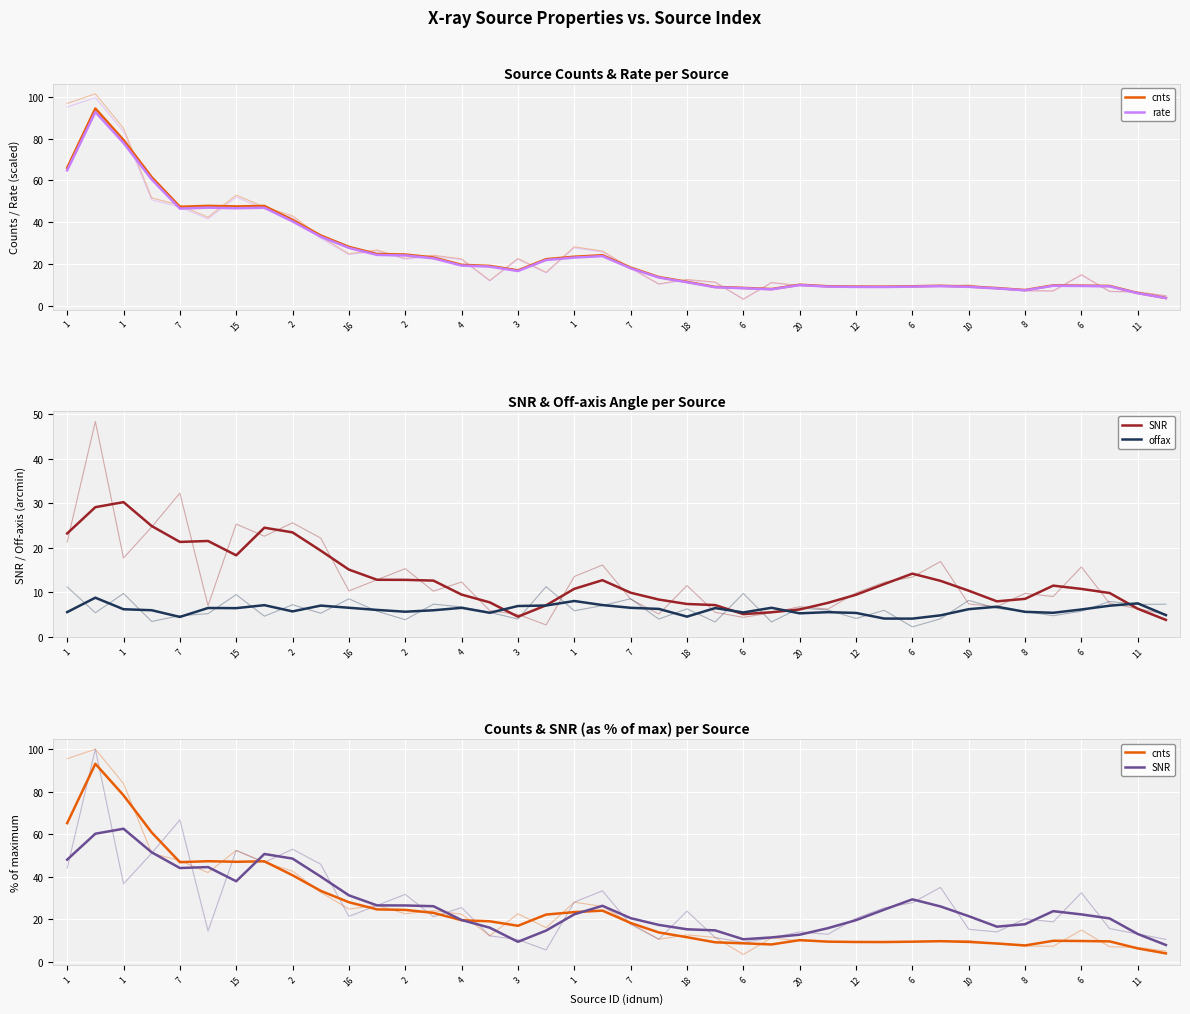

True or false: SNR has a value of 10.2 at 1.

False